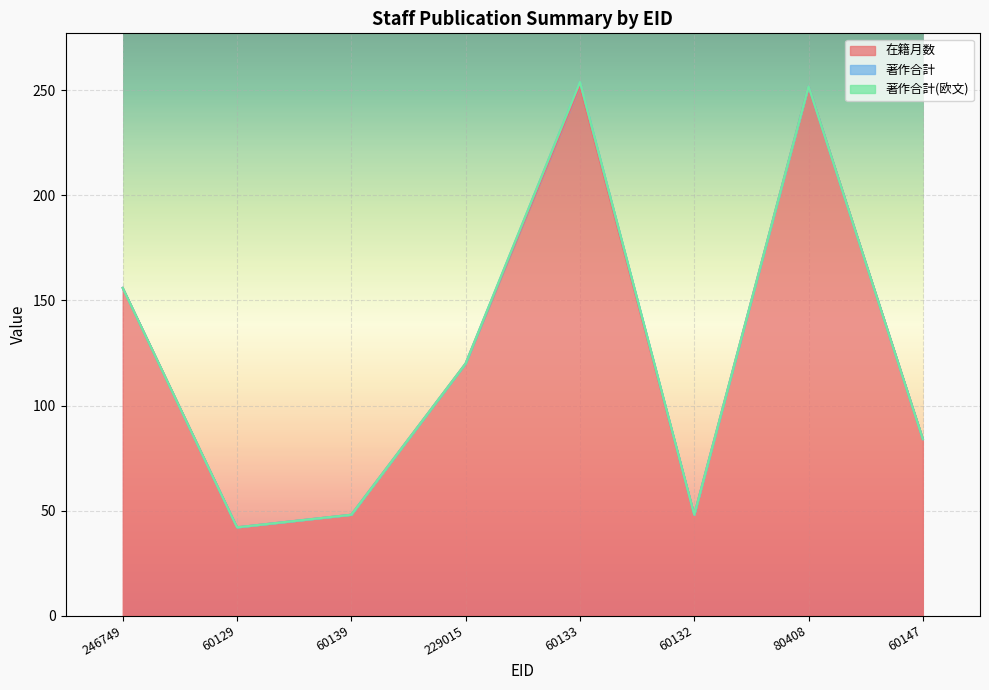

Is it true that 著作合計 equals 2 at 60133?

True